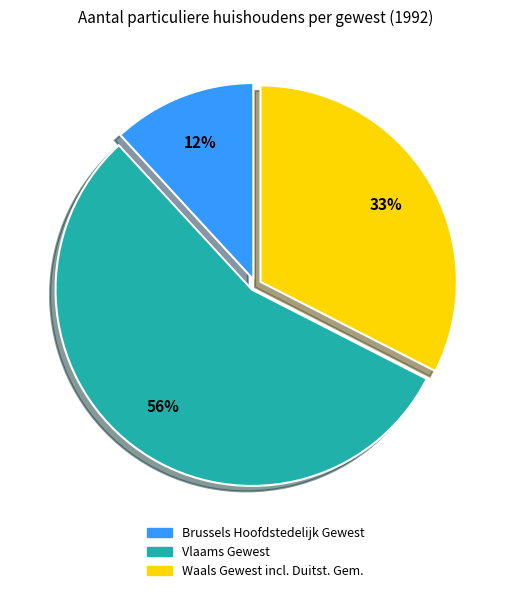

Approximately how many times larger is the value at Brussels Hoofdstedelijk Gewest compared to Waals Gewest incl. Duitst. Gem.?

0.4